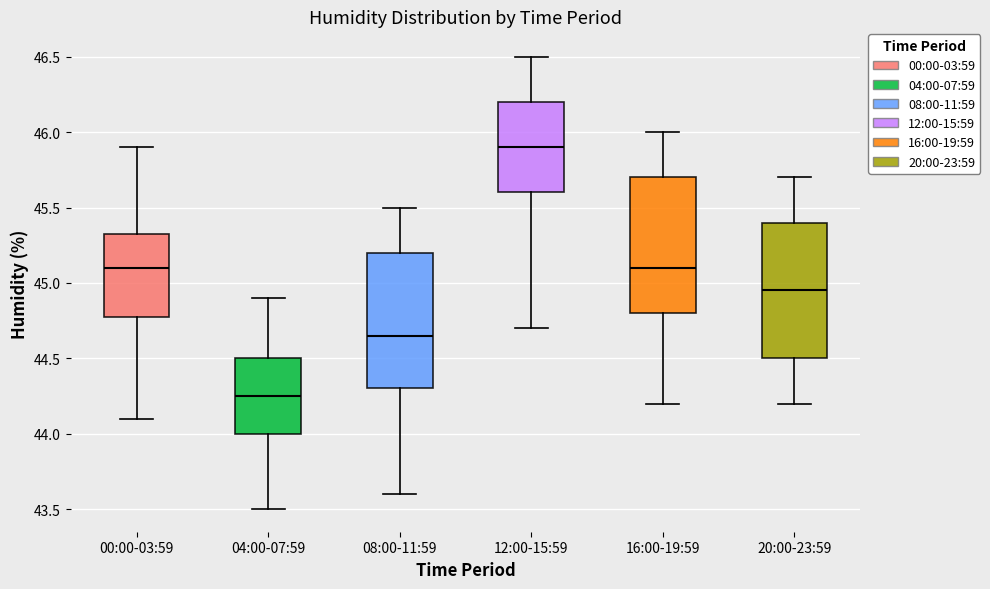

Reading left to right, transcribe this box plot: for each box, give where its median line is, the range the box spans, and where its two whiskers end, as read against the y-axis. The values are not printed on the chart, so give them approximately, as read against the axis.

00:00-03:59: median 45.10, box 44.80 to 45.35, whiskers 44.10 to 45.90
04:00-07:59: median 44.25, box 44.00 to 44.50, whiskers 43.50 to 44.90
08:00-11:59: median 44.65, box 44.30 to 45.20, whiskers 43.60 to 45.50
12:00-15:59: median 45.90, box 45.60 to 46.20, whiskers 44.70 to 46.50
16:00-19:59: median 45.10, box 44.80 to 45.70, whiskers 44.20 to 46.00
20:00-23:59: median 44.95, box 44.50 to 45.40, whiskers 44.20 to 45.70